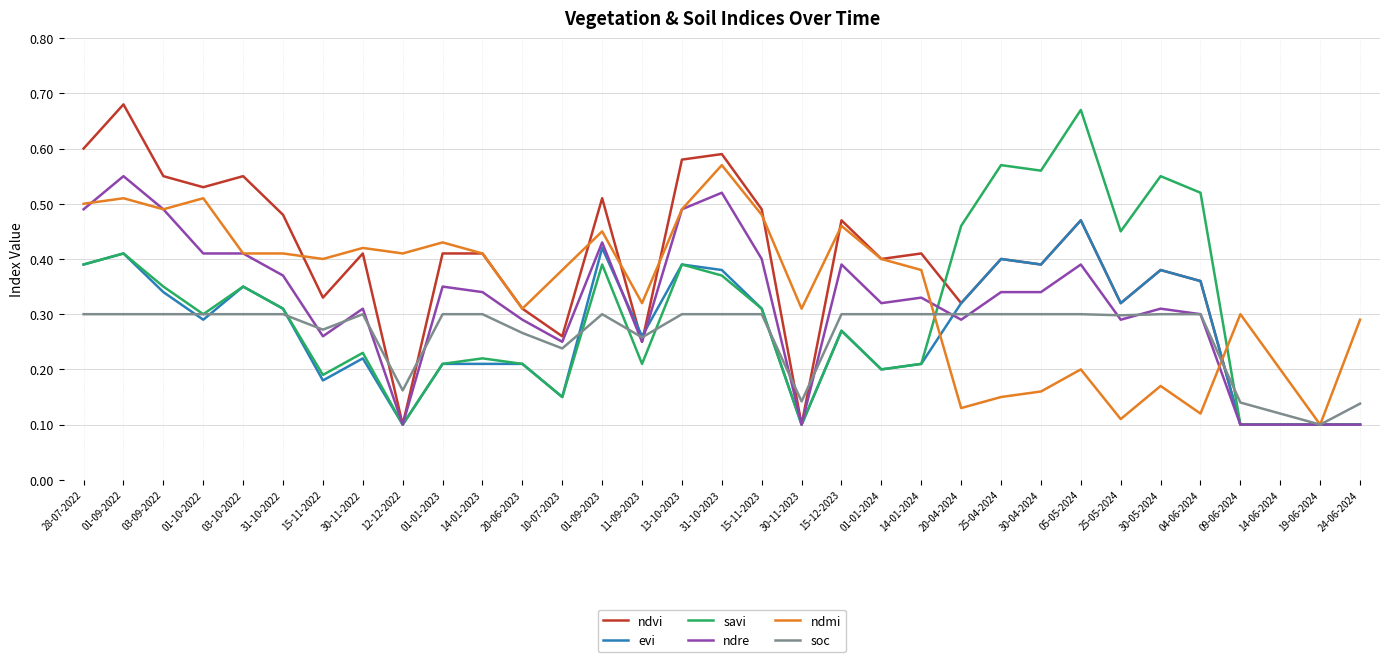

What is the sum of all ndre values?

10.5